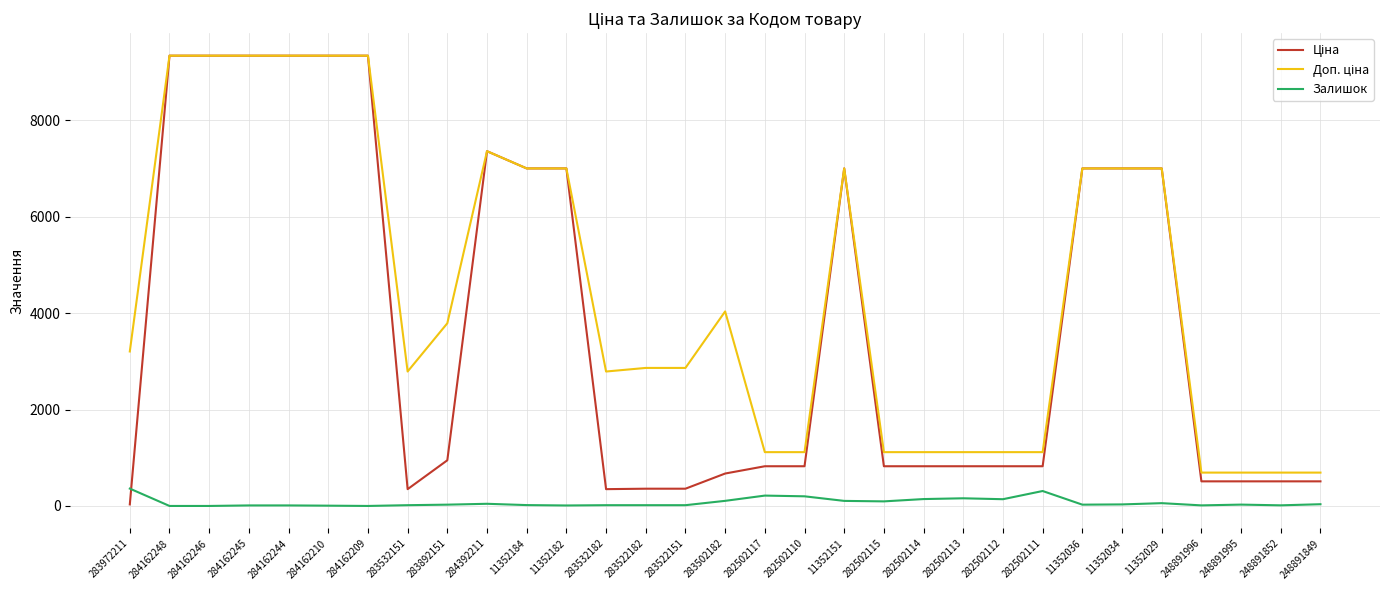

Does the chart display data point markers on the line(s)?

No